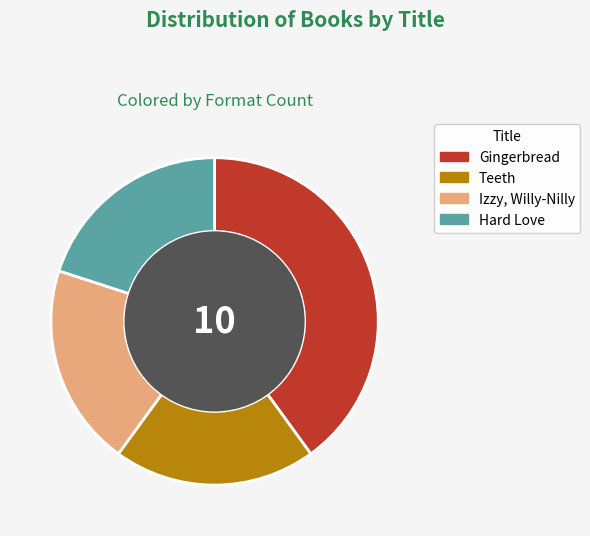

Is the sum of Hard Love and Gingerbread greater than half?

Yes